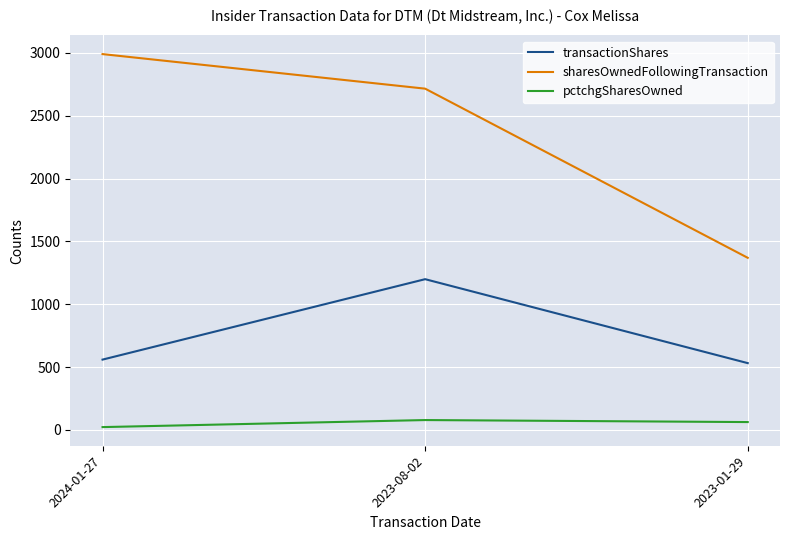

The value of sharesOwnedFollowingTransaction at 2024-01-27 is 1190. True or false?

False